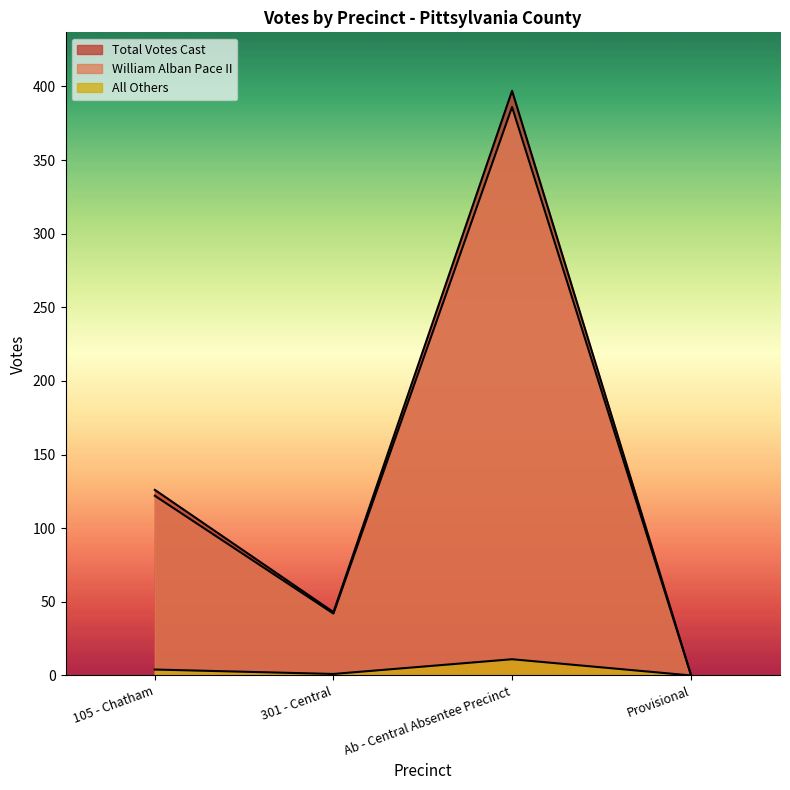

Which has a higher value, 301 - Central or Ab - Central Absentee Precinct?

Ab - Central Absentee Precinct